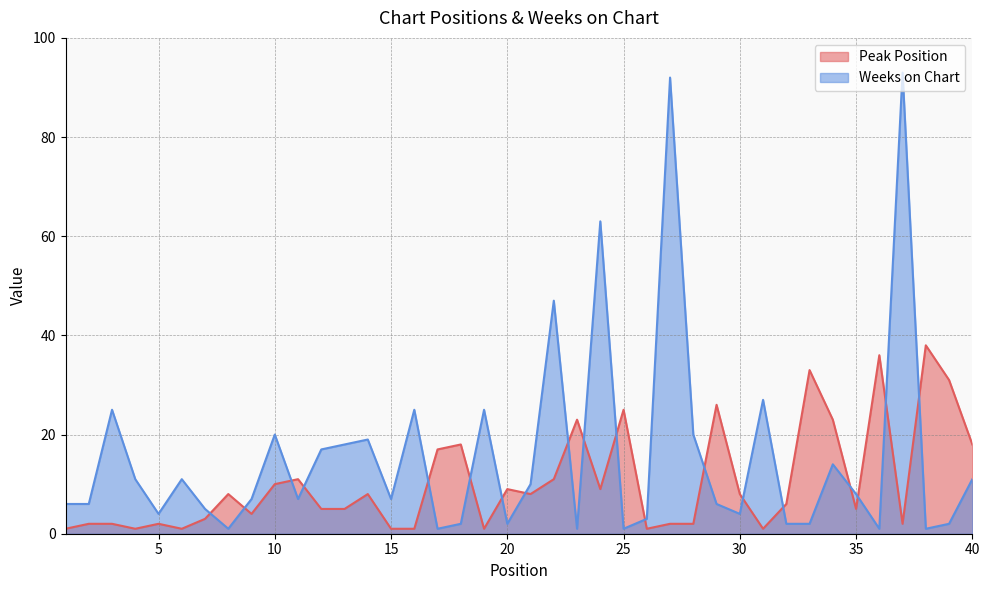

What is the difference between the second highest and minimum values in the Weeks on Chart series?

91